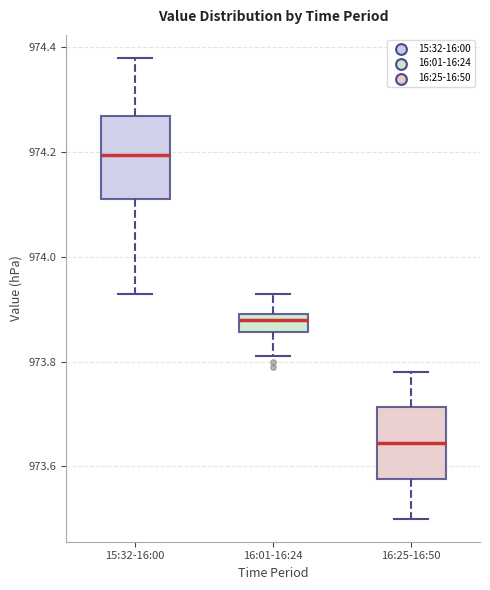

Reading left to right, transcribe this box plot: for each box, give where its median line is, the range the box spans, and where its two whiskers end, as read against the y-axis. The values are not printed on the chart, so give them approximately, as read against the axis.

15:32-16:00: median 974.20, box 974.12 to 974.28, whiskers 973.94 to 974.38
16:01-16:24: median 973.88, box 973.86 to 973.90, whiskers 973.82 to 973.94
16:25-16:50: median 973.64, box 973.58 to 973.72, whiskers 973.50 to 973.78